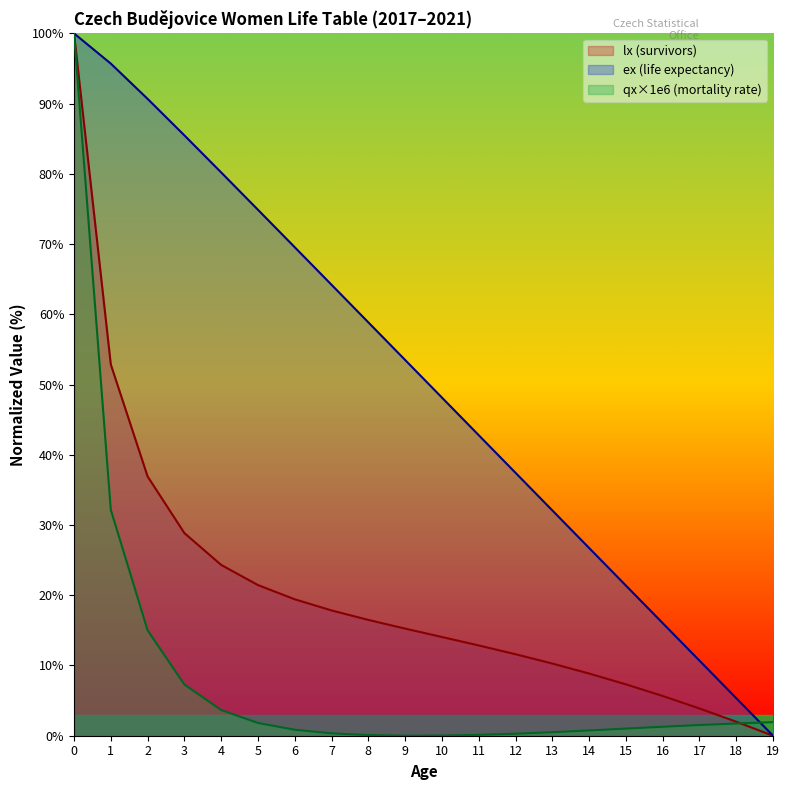

How many lines are shown in the chart?

3